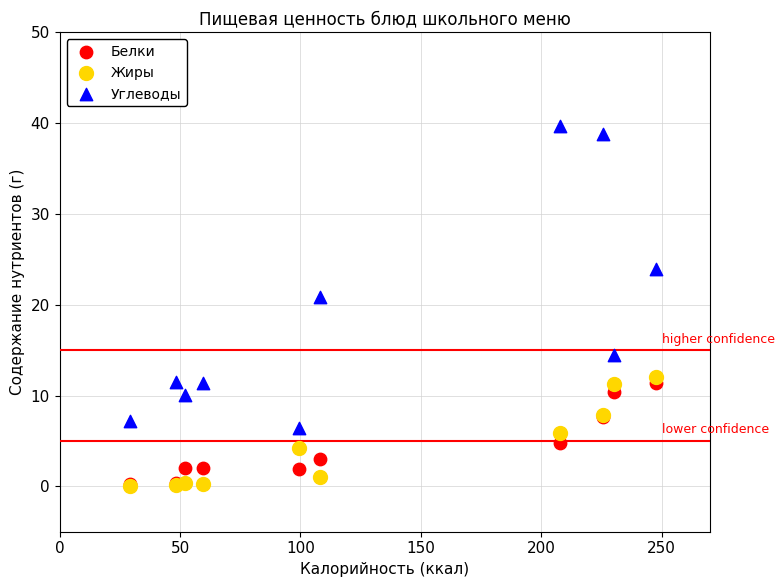

Across all series, what Y value is closest to 19?

20.8